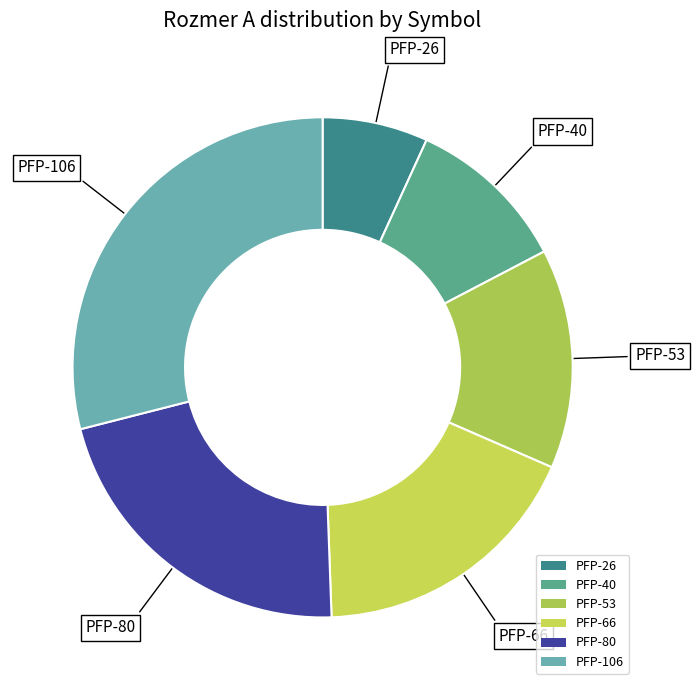

Rank the categories by value from lowest to highest.

PFP-26, PFP-40, PFP-53, PFP-66, PFP-80, PFP-106